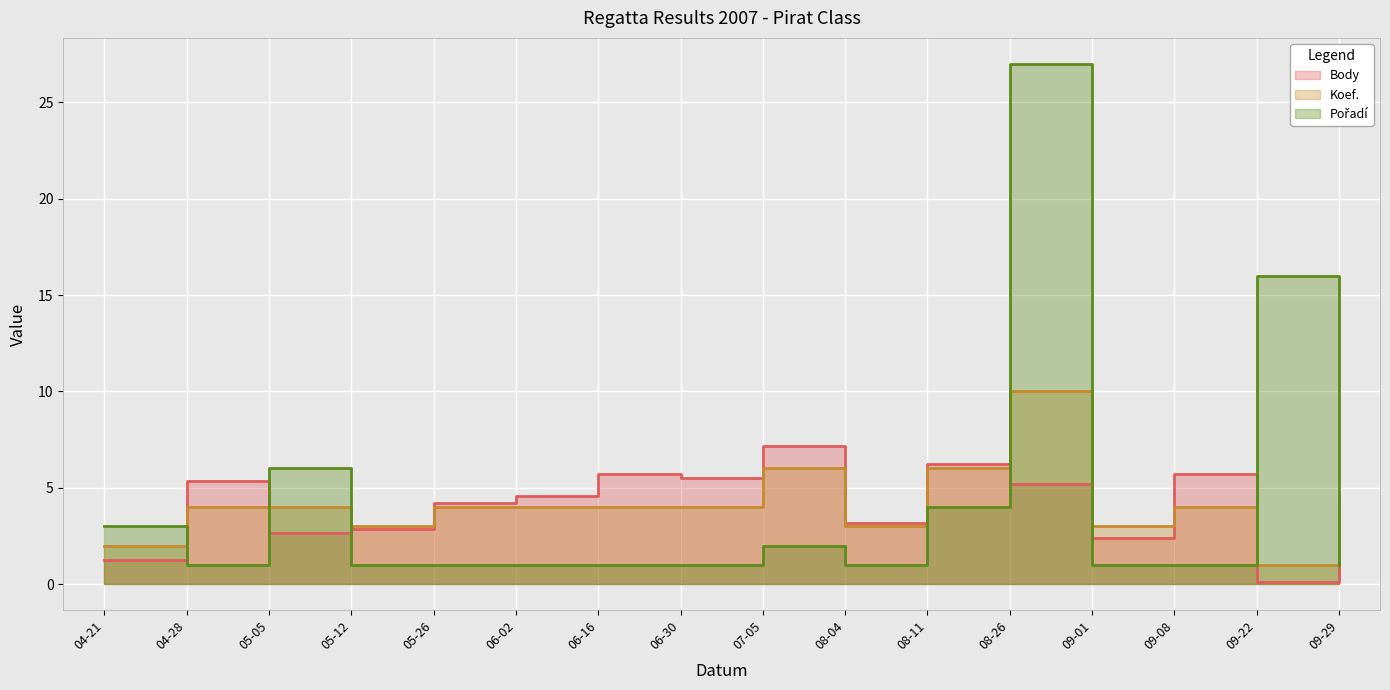

At how many categories does at least one series exceed 16?

1